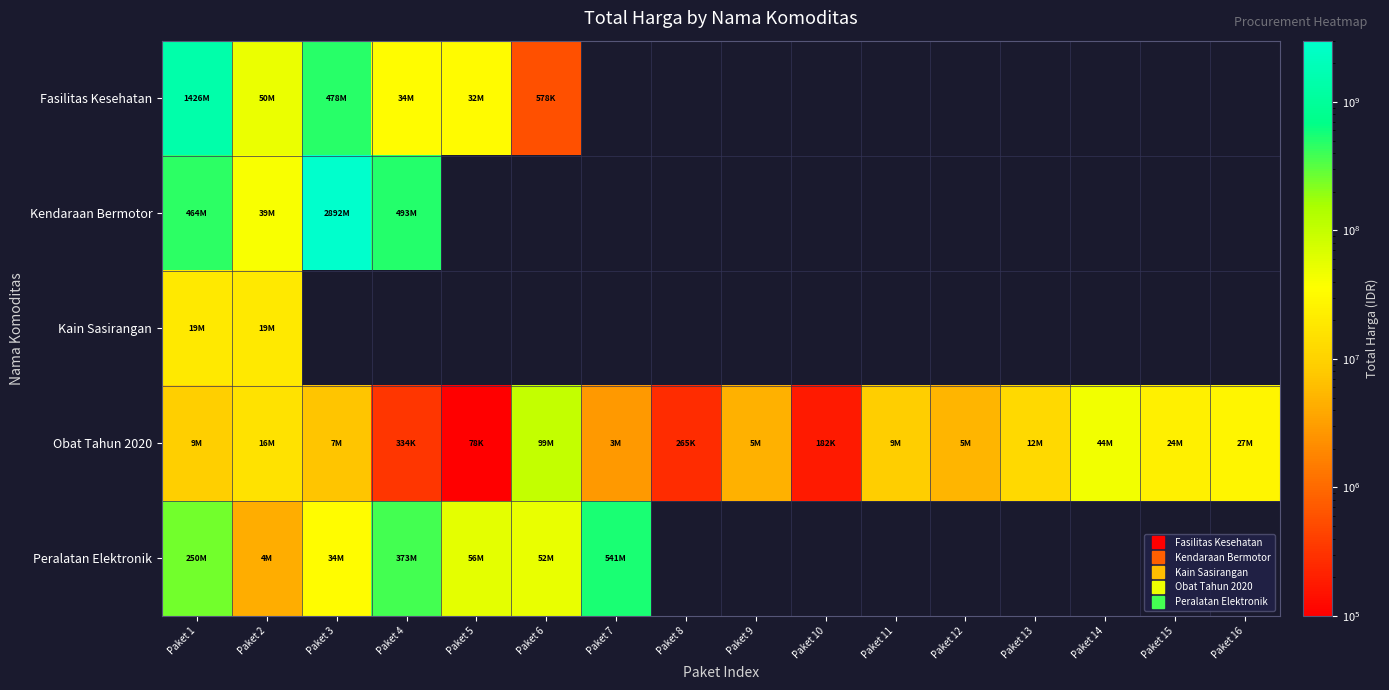

How many data points does each series have?

16